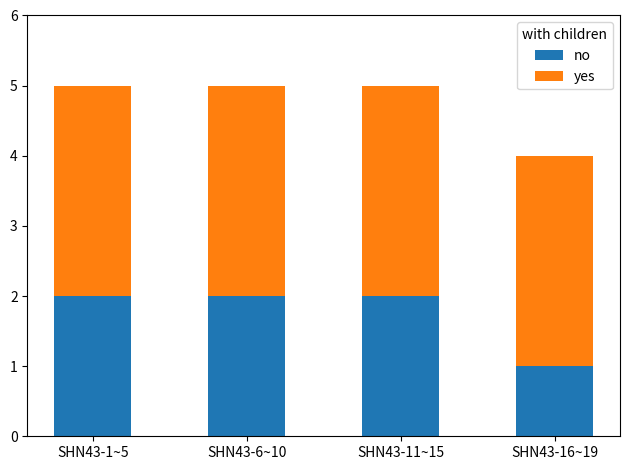

What is the total value across all series at SHN43-6~10?

5